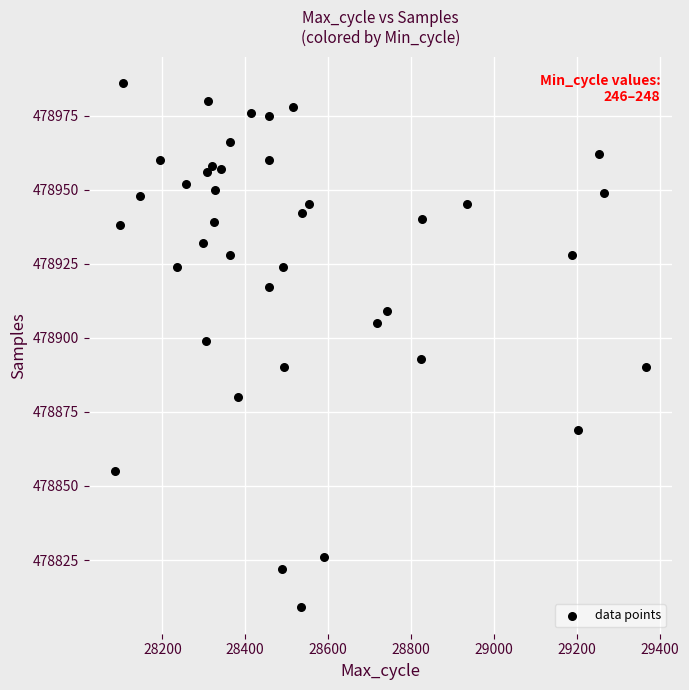

What Y value in the scatter plot is closest to 478897?

478899